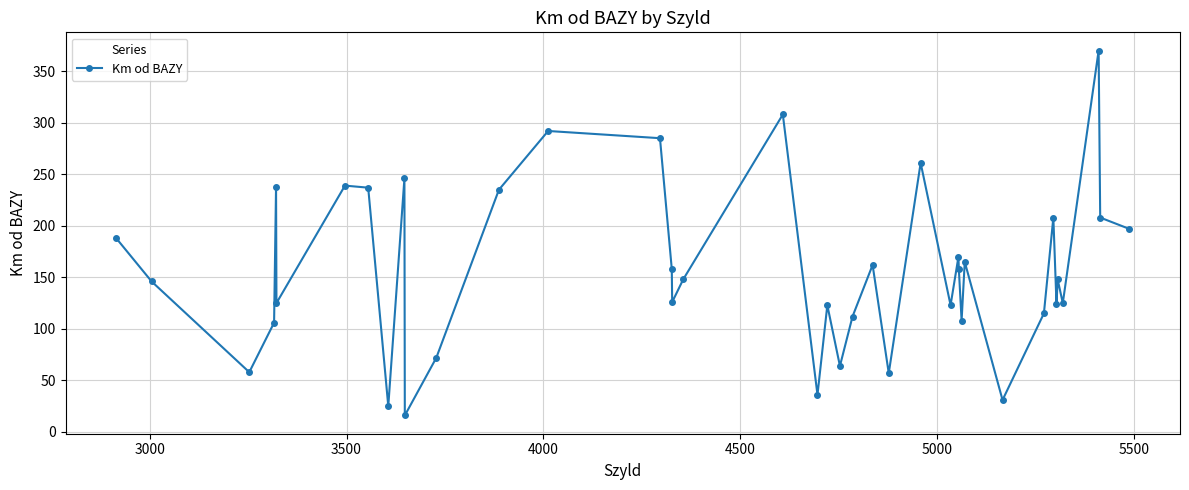

What is the maximum value shown in the chart?

370